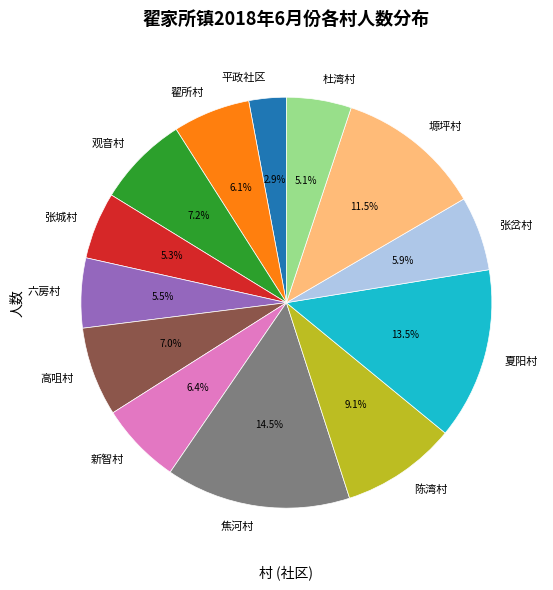

How many segments does this pie chart have?

13